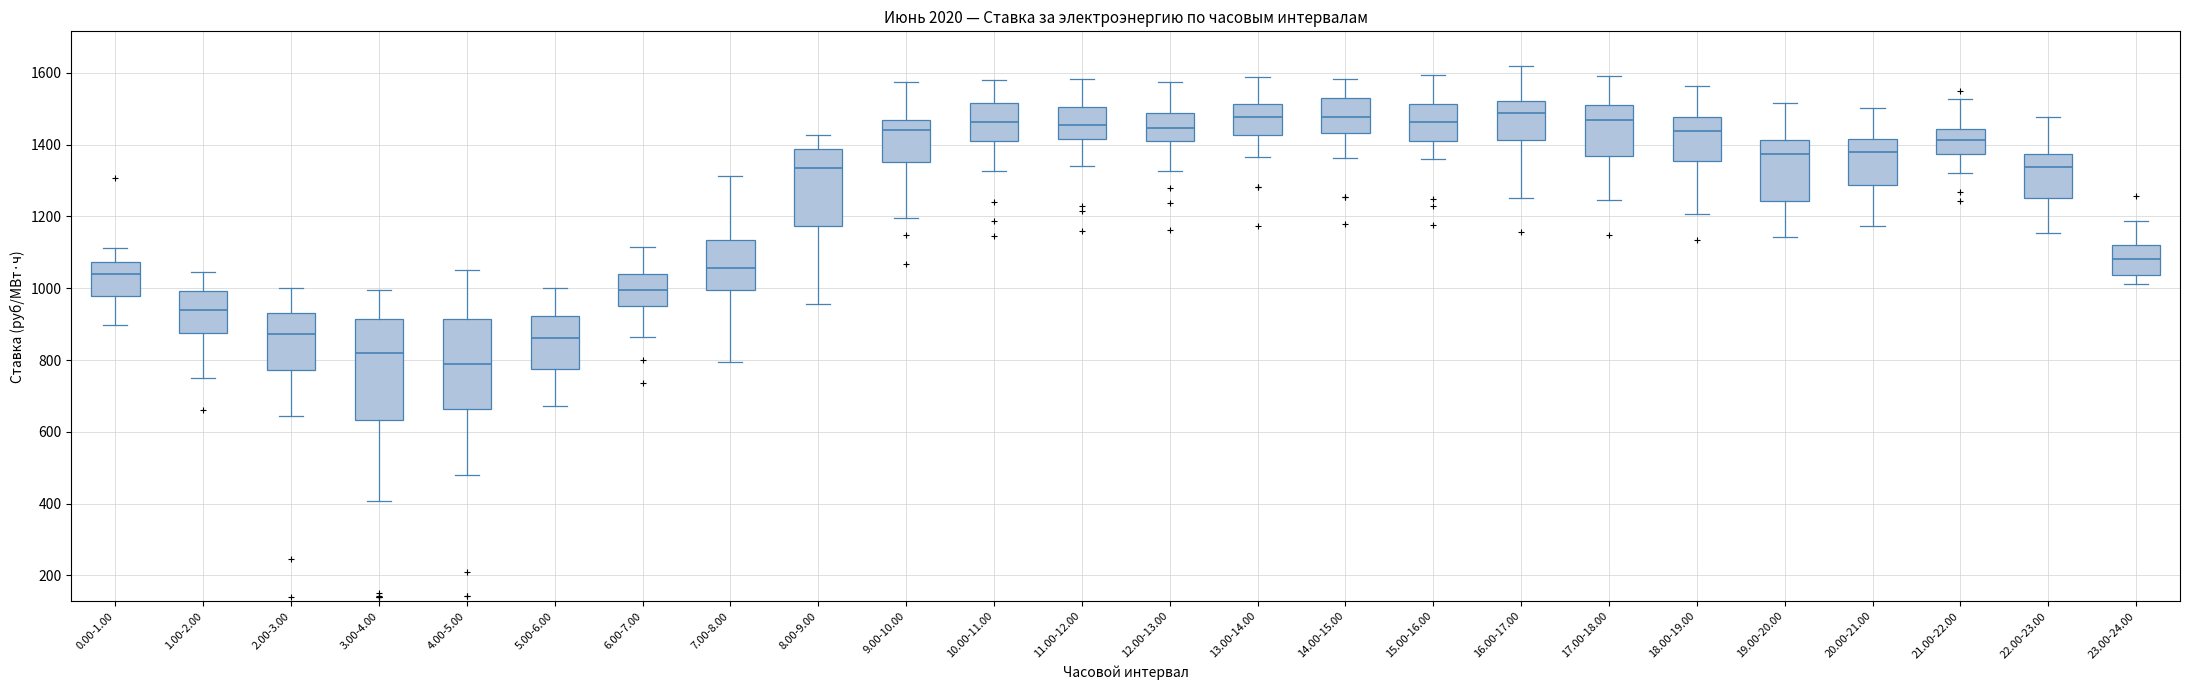

Reading left to right, transcribe this box plot: for each box, give where its median line is, the range the box spans, and where its two whiskers end, as read against the y-axis. The values are not printed on the chart, so give them approximately, as read against the axis.

0.00-1.00: median 1040, box 980 to 1080, whiskers 900 to 1120
1.00-2.00: median 940, box 880 to 1000, whiskers 740 to 1040
2.00-3.00: median 880, box 780 to 940, whiskers 640 to 1000
3.00-4.00: median 820, box 640 to 920, whiskers 400 to 1000
4.00-5.00: median 780, box 660 to 920, whiskers 480 to 1060
5.00-6.00: median 860, box 780 to 920, whiskers 680 to 1000
6.00-7.00: median 1000, box 960 to 1040, whiskers 860 to 1120
7.00-8.00: median 1060, box 1000 to 1140, whiskers 800 to 1320
8.00-9.00: median 1340, box 1180 to 1380, whiskers 960 to 1420
9.00-10.00: median 1440, box 1360 to 1460, whiskers 1200 to 1580
10.00-11.00: median 1460, box 1400 to 1520, whiskers 1320 to 1580
11.00-12.00: median 1460, box 1420 to 1500, whiskers 1340 to 1580
12.00-13.00: median 1440, box 1420 to 1480, whiskers 1320 to 1580
13.00-14.00: median 1480, box 1420 to 1520, whiskers 1360 to 1580
14.00-15.00: median 1480, box 1440 to 1520, whiskers 1360 to 1580
15.00-16.00: median 1460, box 1400 to 1520, whiskers 1360 to 1600
16.00-17.00: median 1480, box 1420 to 1520, whiskers 1260 to 1620
17.00-18.00: median 1460, box 1360 to 1520, whiskers 1240 to 1600
18.00-19.00: median 1440, box 1360 to 1480, whiskers 1200 to 1560
19.00-20.00: median 1380, box 1240 to 1420, whiskers 1140 to 1520
20.00-21.00: median 1380, box 1280 to 1420, whiskers 1180 to 1500
21.00-22.00: median 1420, box 1380 to 1440, whiskers 1320 to 1520
22.00-23.00: median 1340, box 1260 to 1380, whiskers 1160 to 1480
23.00-24.00: median 1080, box 1040 to 1120, whiskers 1020 to 1180